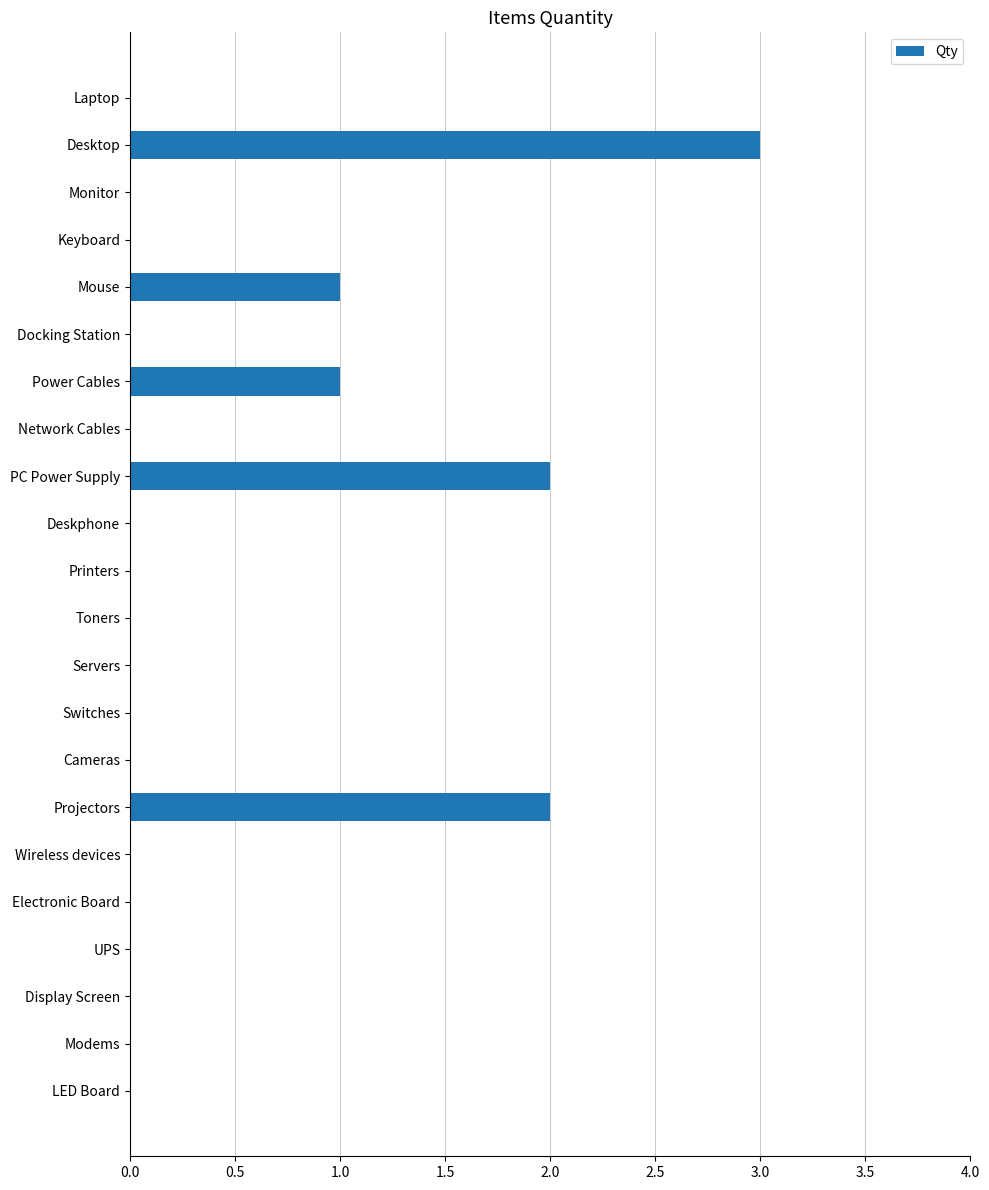

What is the change in value from Monitor to Power Cables?

+1